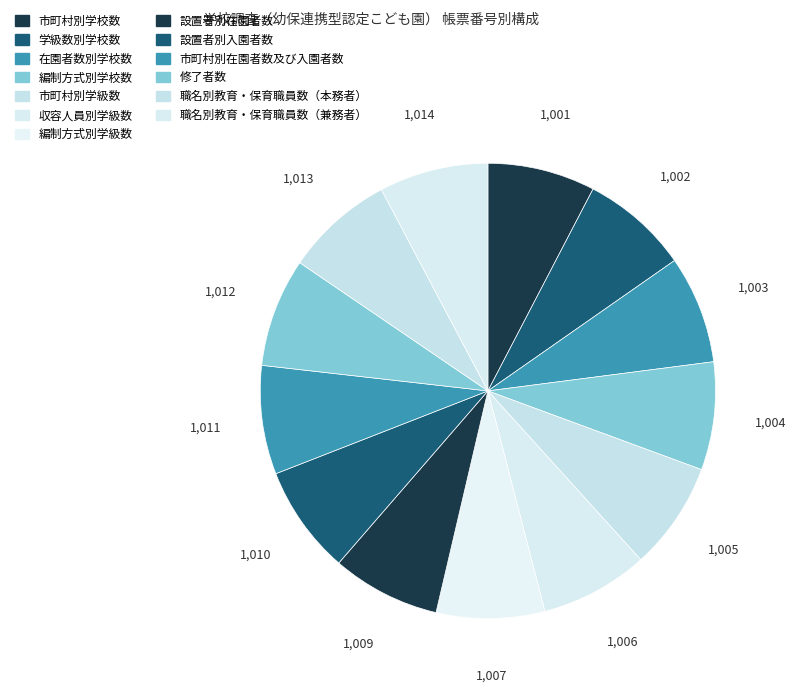

Is there a majority slice in this chart?

No